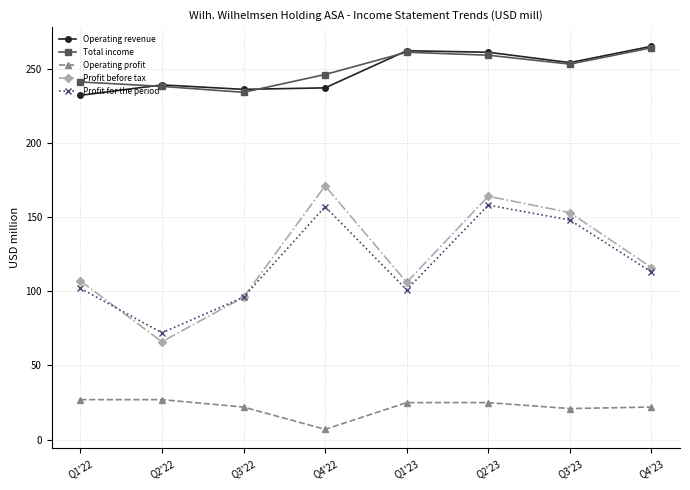

How many lines are shown in the chart?

5